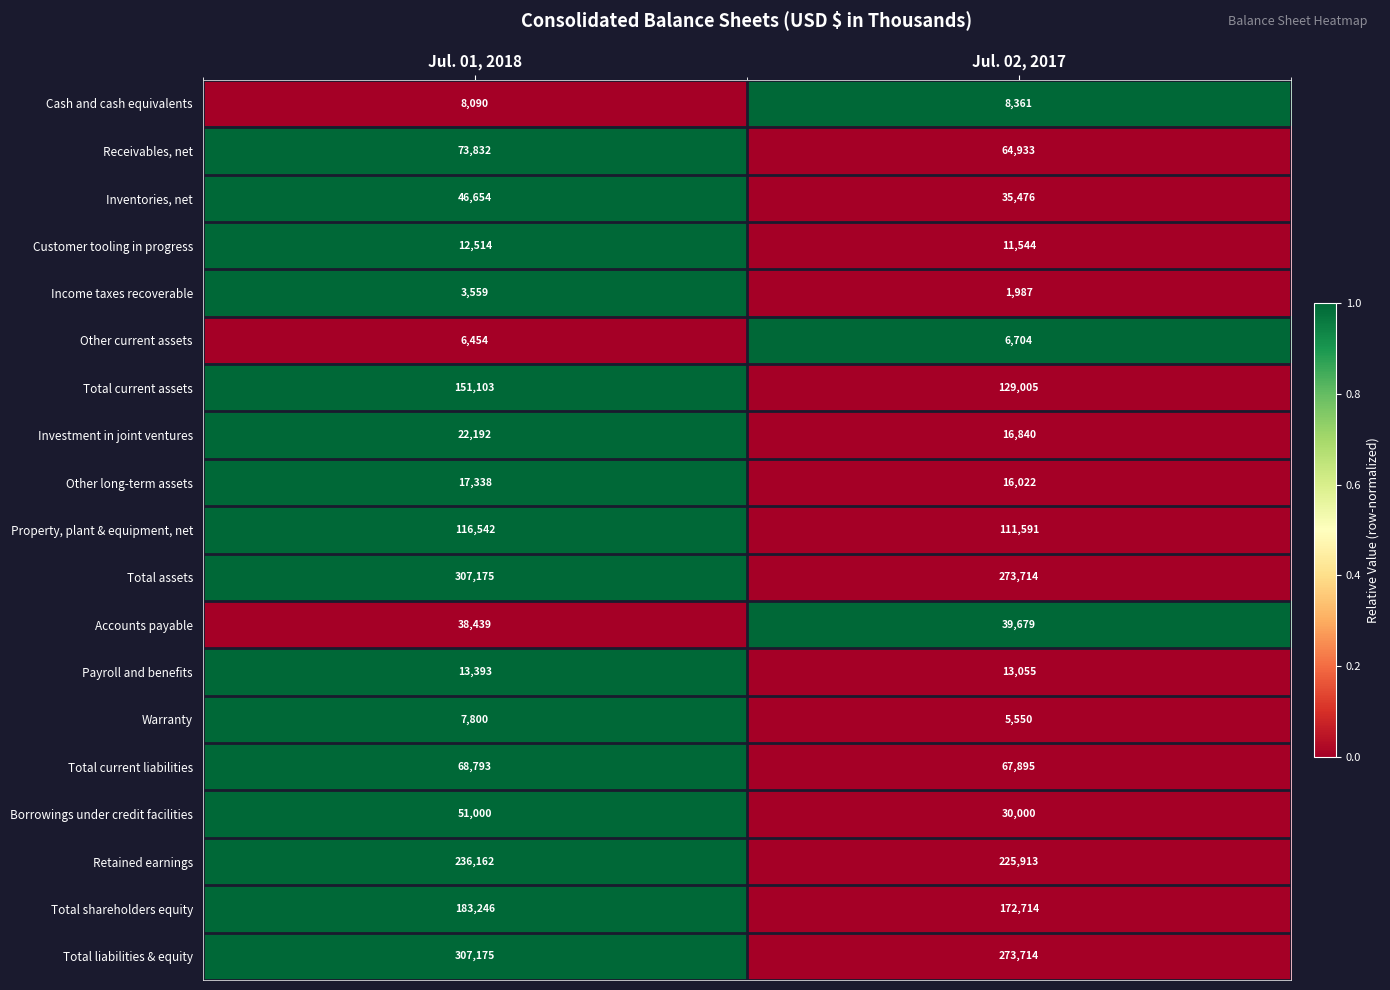

List the labels in order of Total liabilities & equity value, smallest first.

Jul. 02, 2017, Jul. 01, 2018